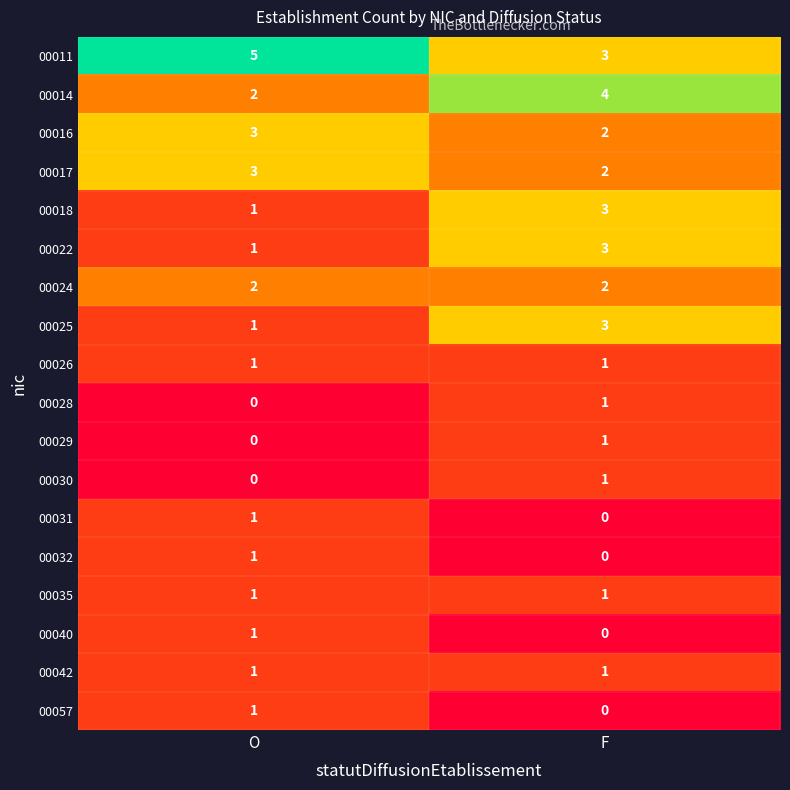

What is the sum of all 00025 values?

4